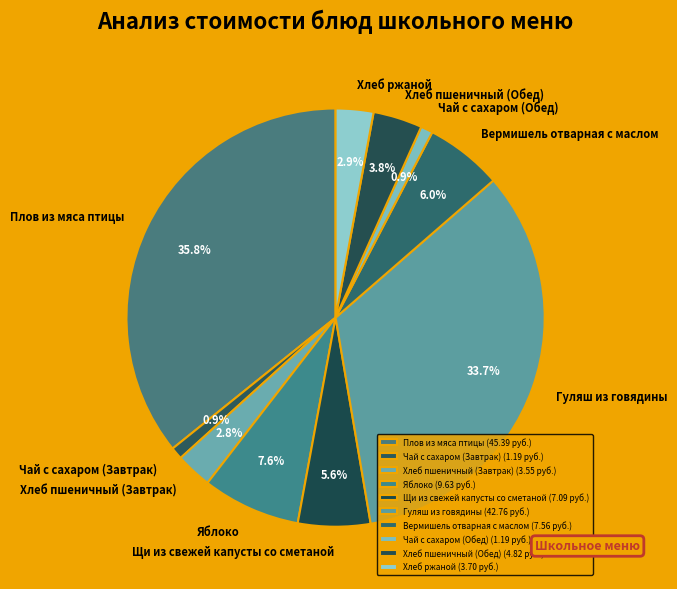

Count the number of slices in the pie.

10